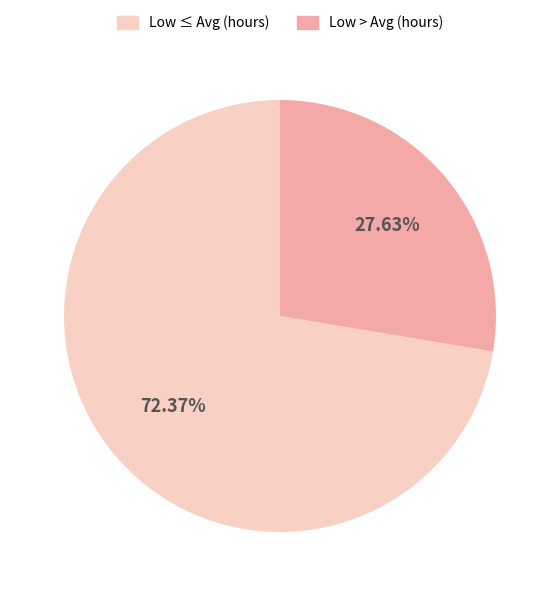

Is there any slice that represents more than half of the pie?

Yes